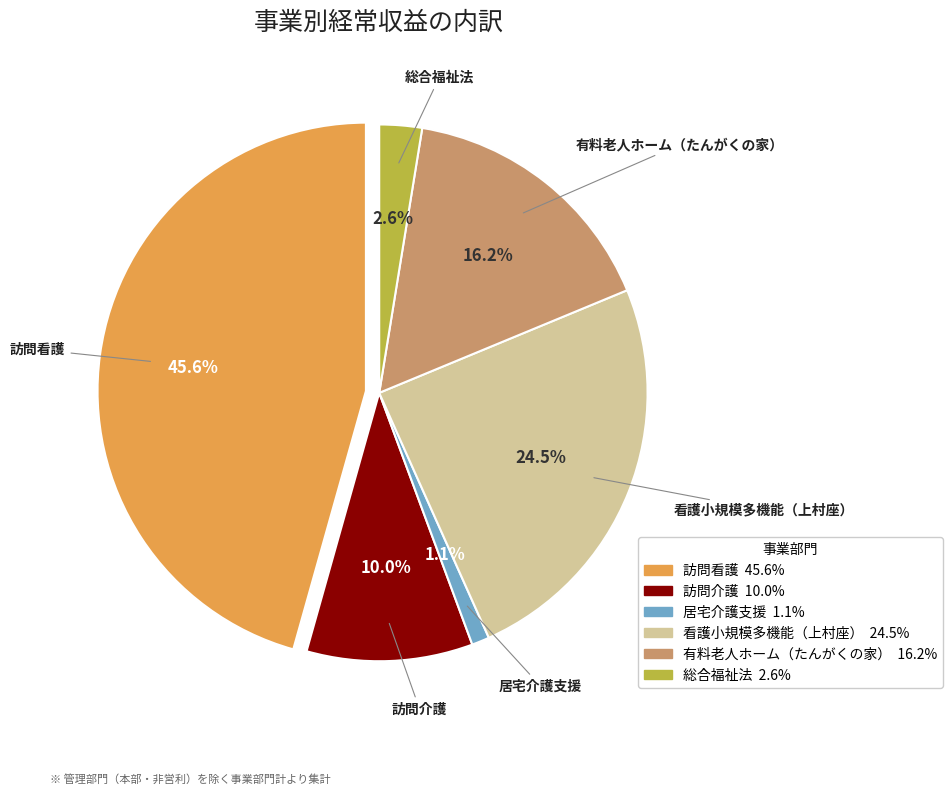

Is 看護小規模多機能（上村座） the majority of the pie?

No